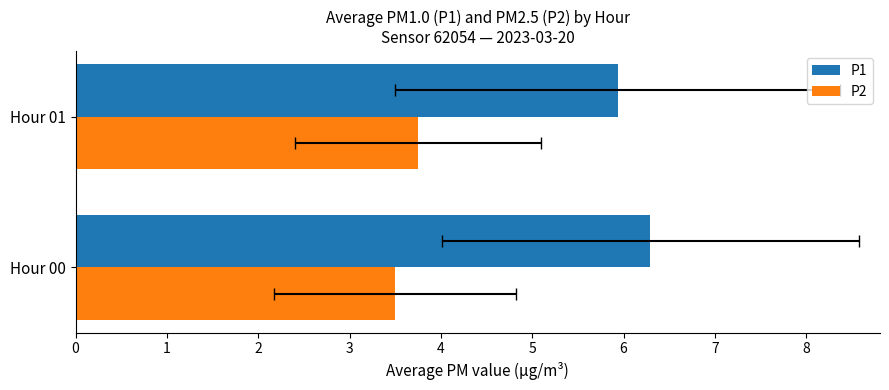

What are all the series names shown in the legend?

P1, P2